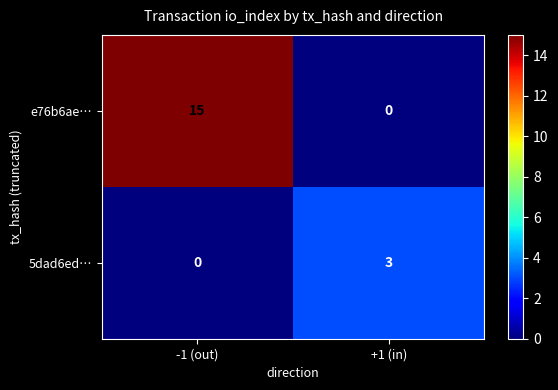

Is it true that 5dad6ed… equals 2 at +1 (in)?

False